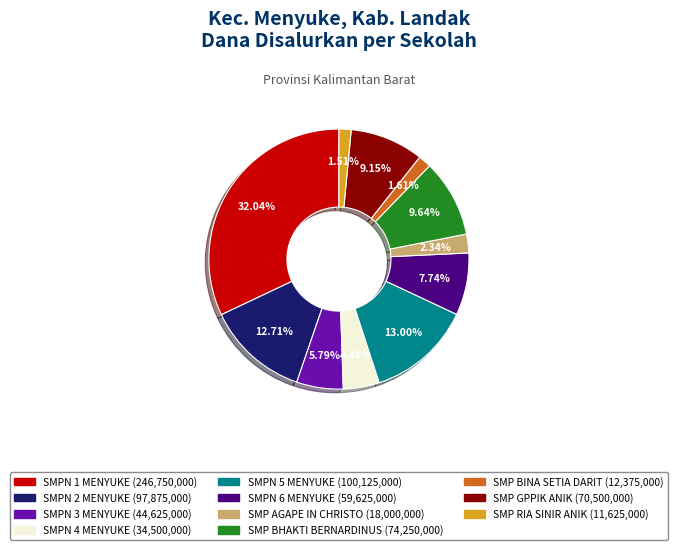

Does any single category account for the majority?

No